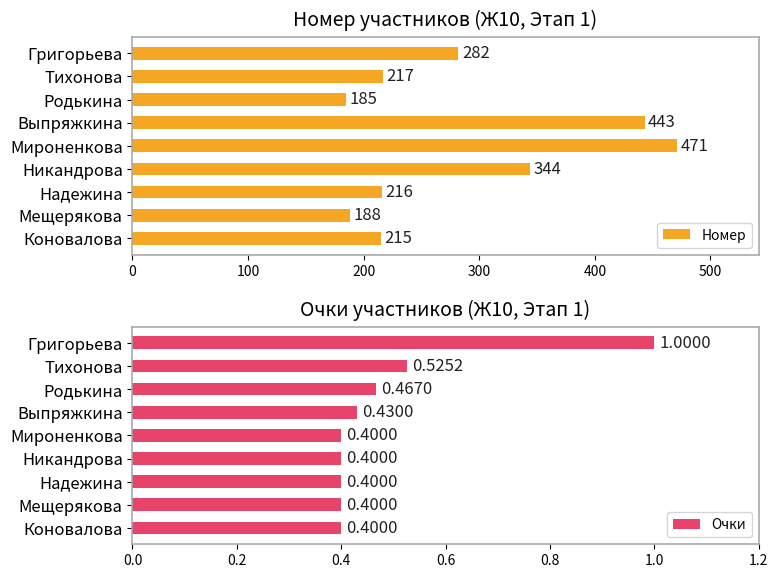

Which series has the largest total across all categories?

Номер